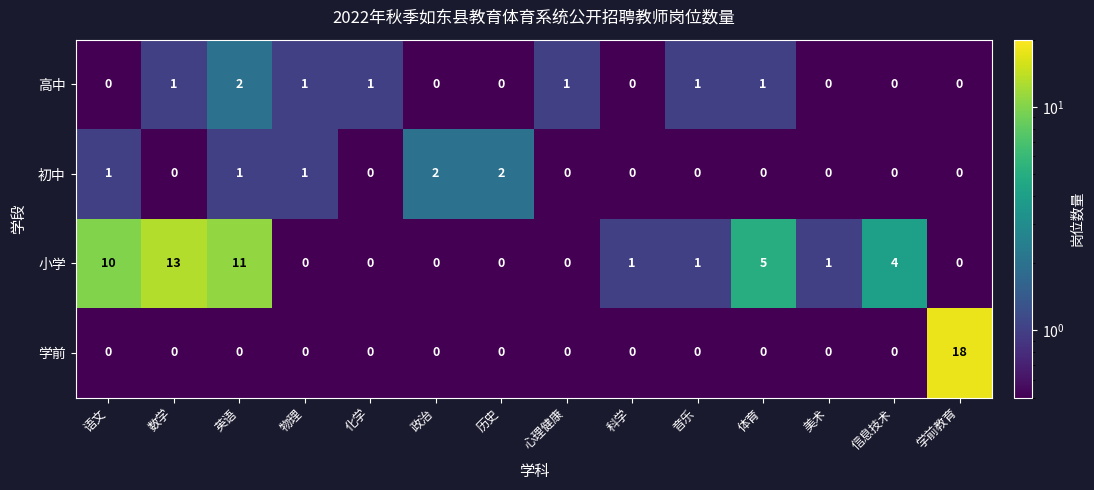

What is the total value across all series at 化学?

1